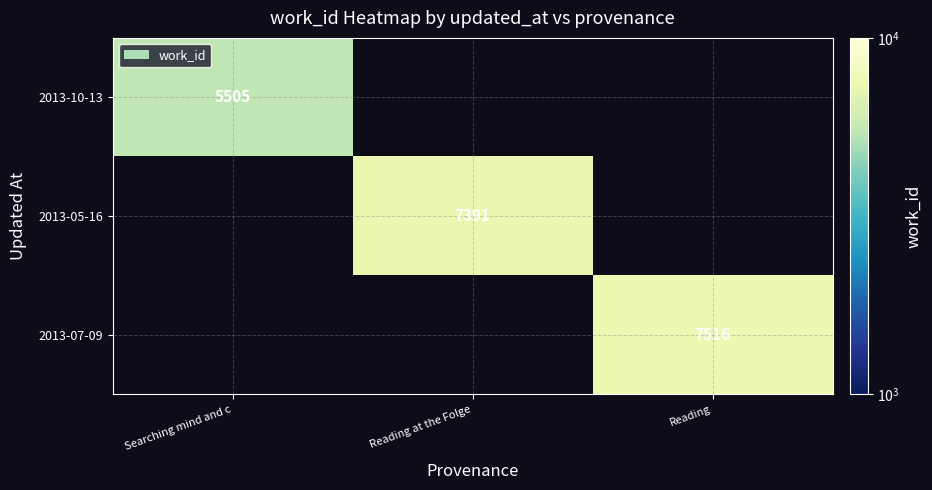

Is it true that 2013-10-13 equals 5505 at Searching mind and c?

True